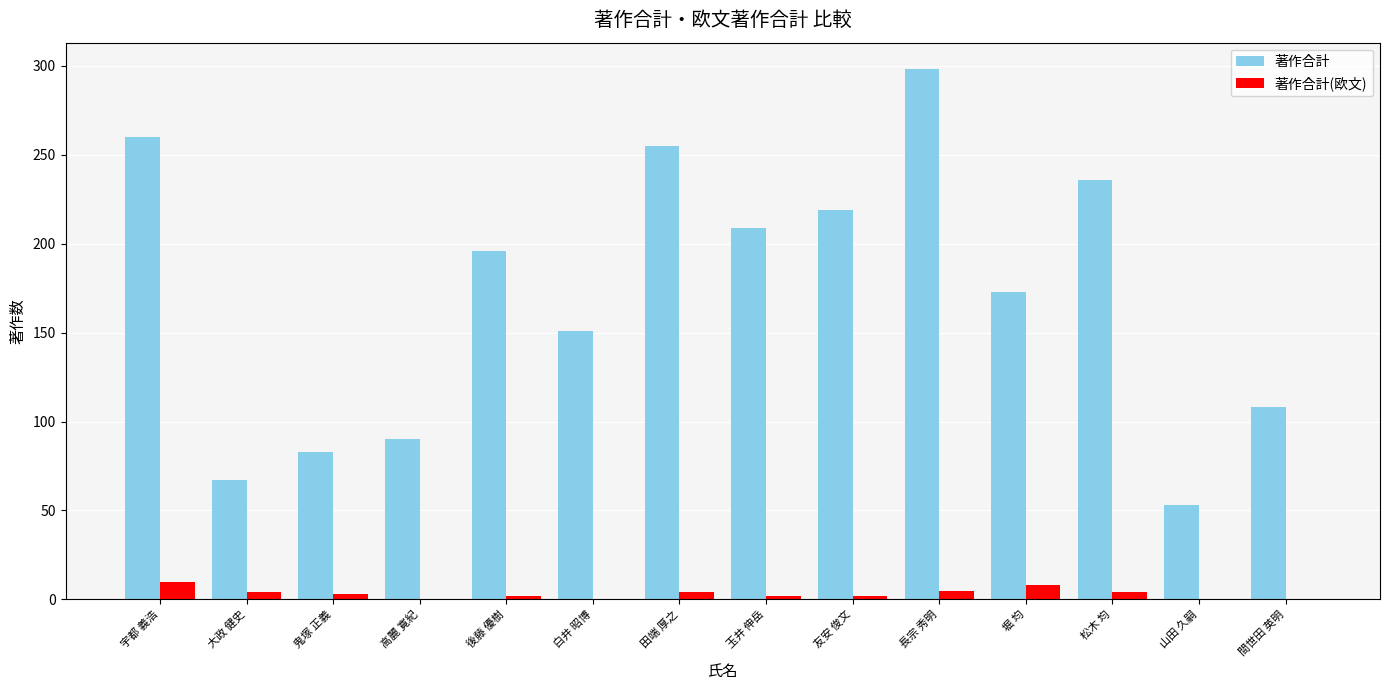

What is the sum of all 著作合計 values?

2398